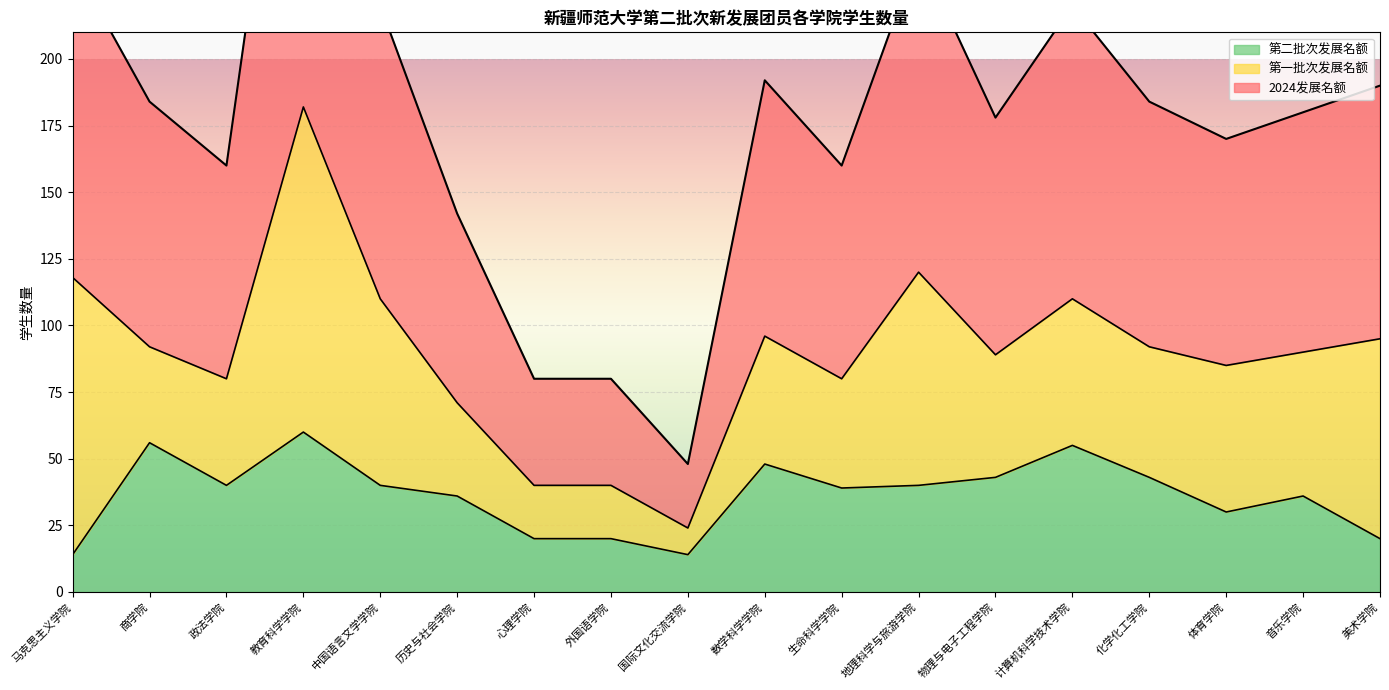

What is the difference between the highest and lowest values at 地理科学与旅游学院?

80